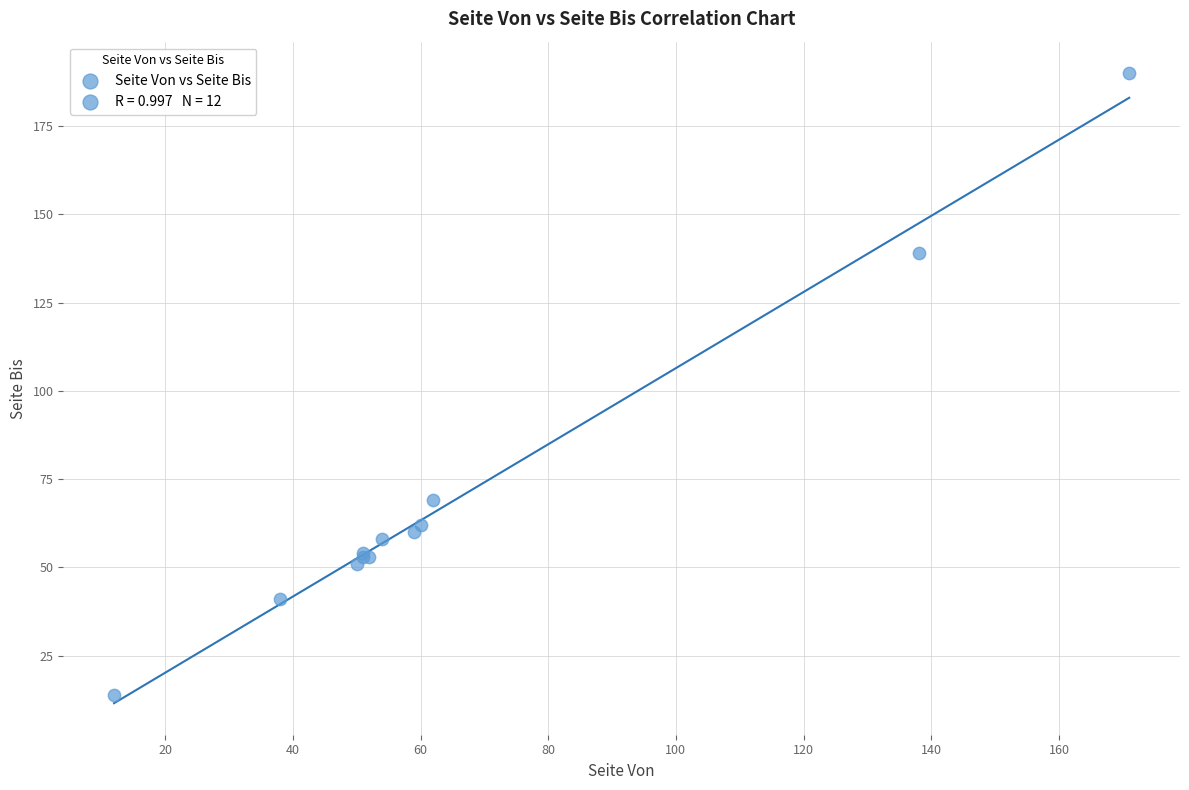

What Y value in the scatter plot is closest to 102?

69